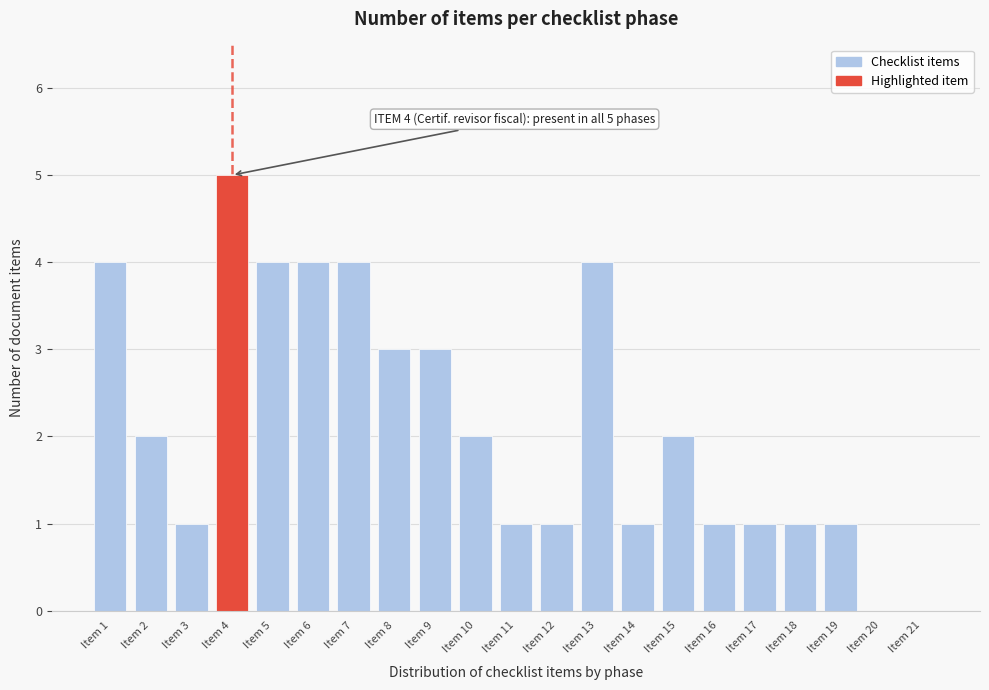

Reading right to left, list all the values displayed in this chart.

Item 21=0	Item 20=0	Item 19=1	Item 18=1	Item 17=1	Item 16=1	Item 15=2	Item 14=1	Item 13=4	Item 12=1	Item 11=1	Item 10=2	Item 9=3	Item 8=3	Item 7=4	Item 6=4	Item 5=4	Item 4=5	Item 3=1	Item 2=2	Item 1=4